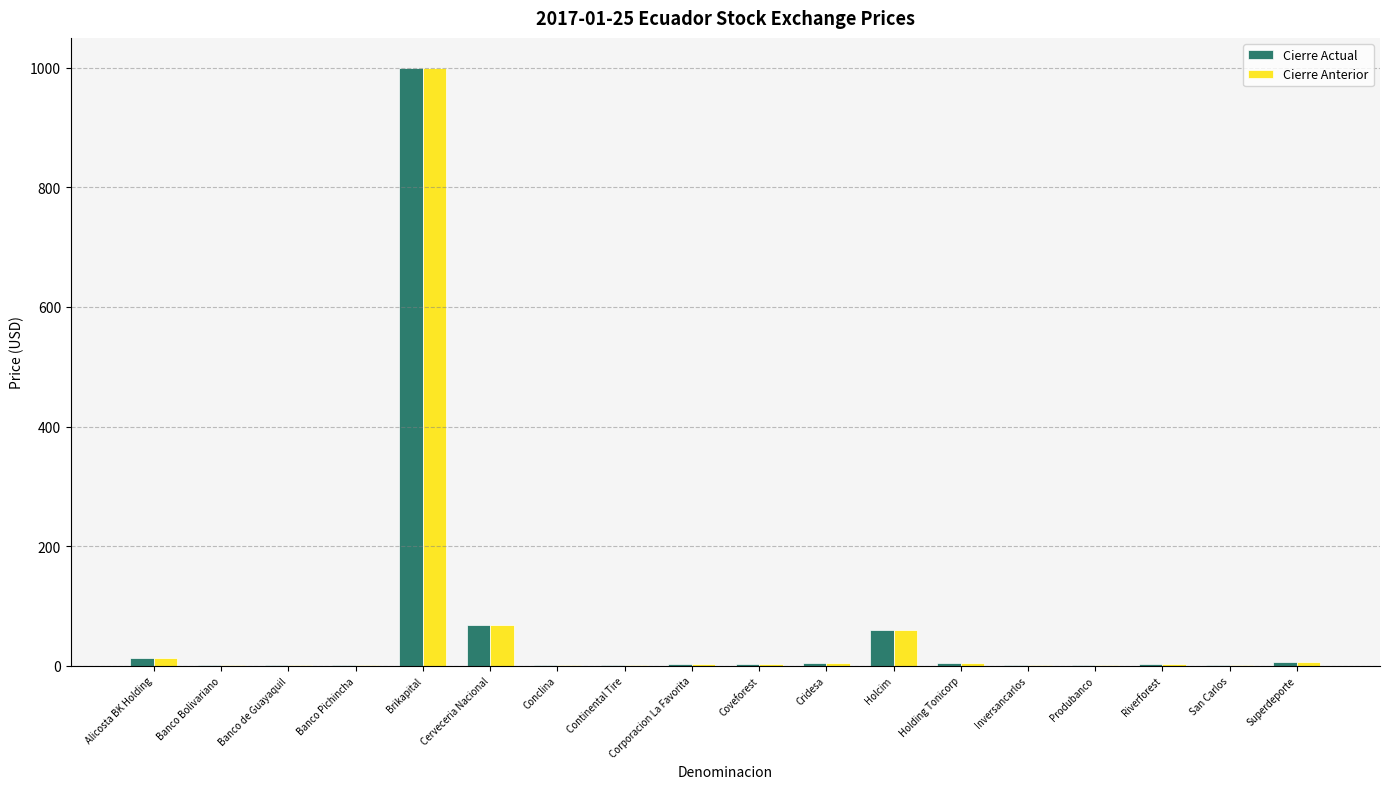

What is the sum of all Cierre Anterior values?

1169.3